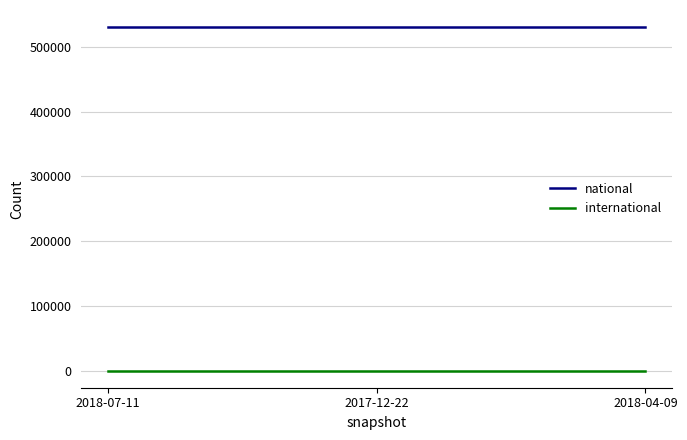

Reading left to right, list all the values displayed in this chart.

national: 2018-07-11=530649	2017-12-22=530649	2018-04-09=530649
international: 2018-07-11=0	2017-12-22=0	2018-04-09=0